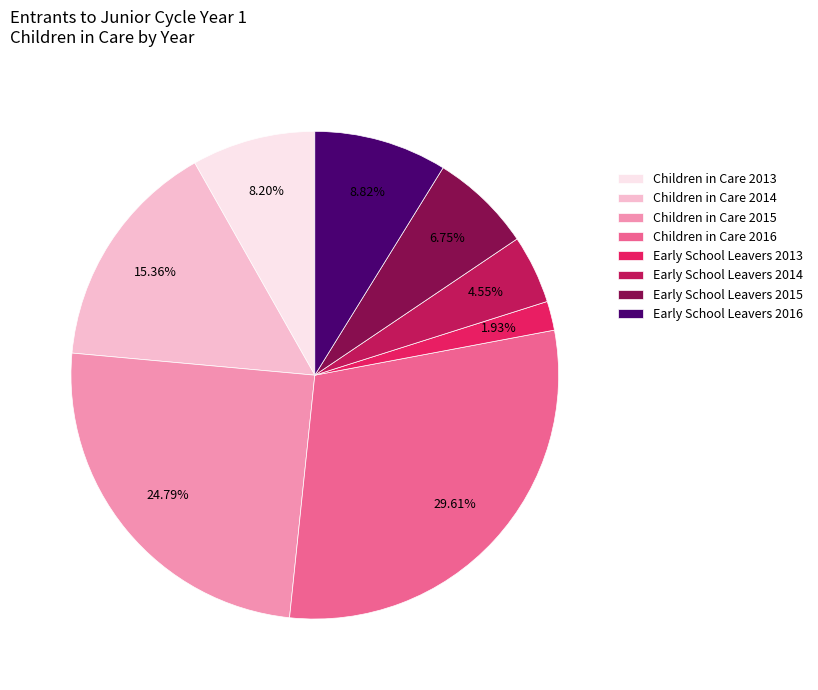

Between Early School Leavers 2013 and Early School Leavers 2016, which is larger?

Early School Leavers 2016